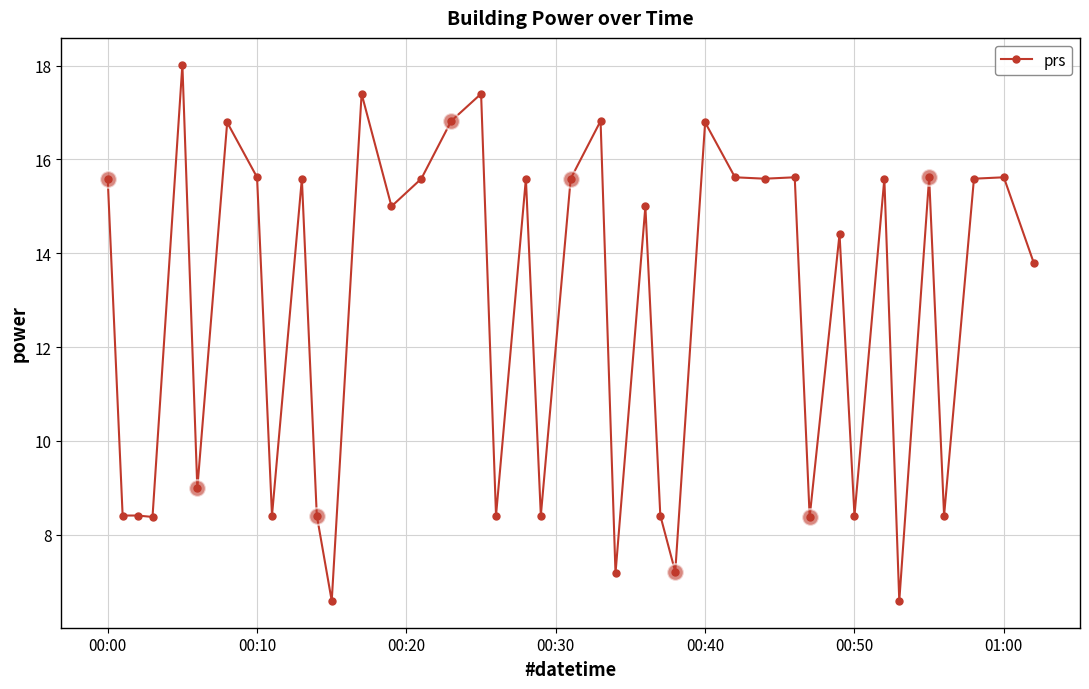

What is the minimum value shown in the chart?

6.6